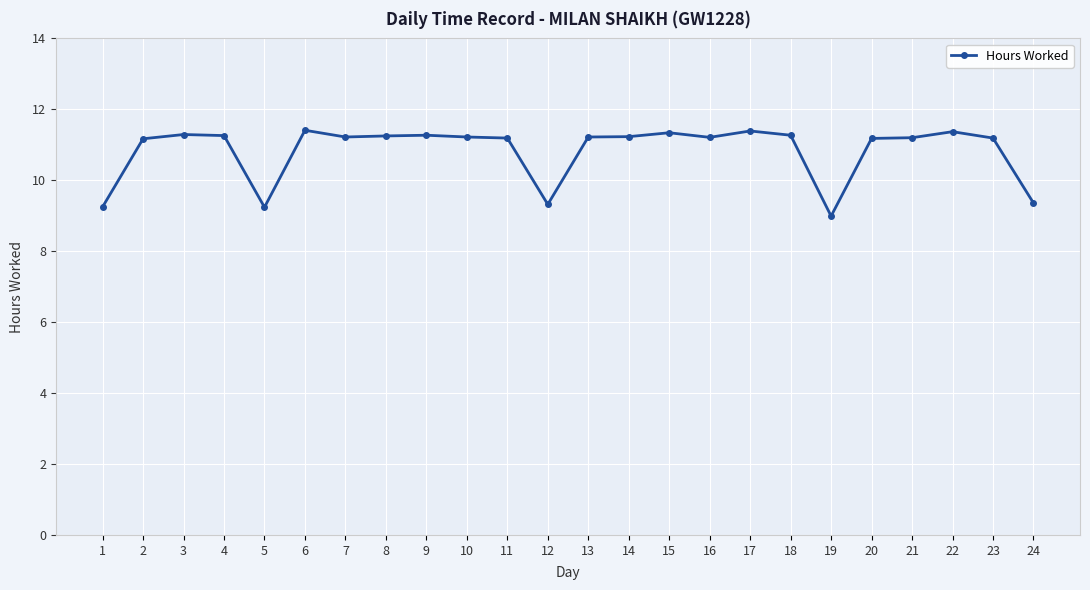

What is the sum of the values at 11 and 8?

22.4